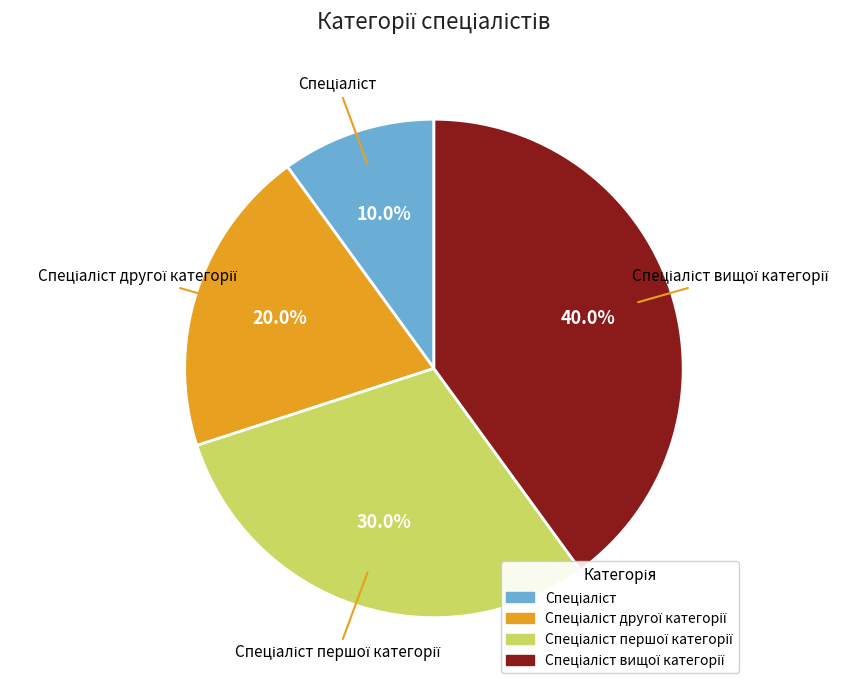

To the nearest percent, what is the average slice percentage?

25%